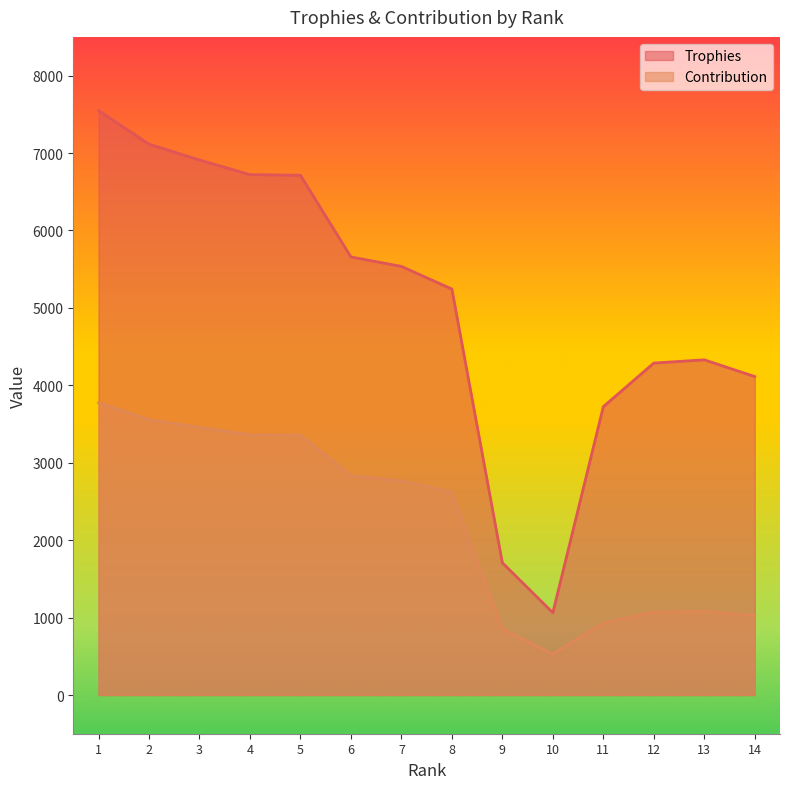

At which category is the sum across all series the highest?

1